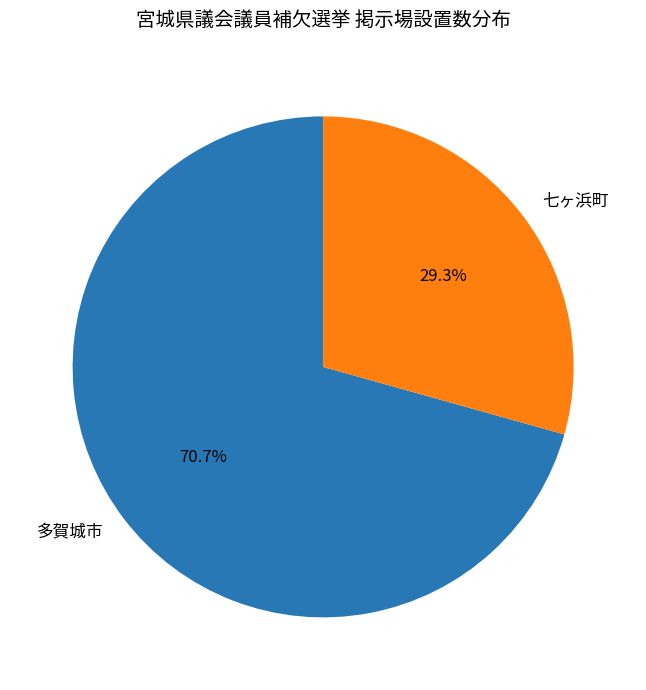

To the nearest percent, what is the combined percentage of 七ヶ浜町 and 多賀城市?

100%